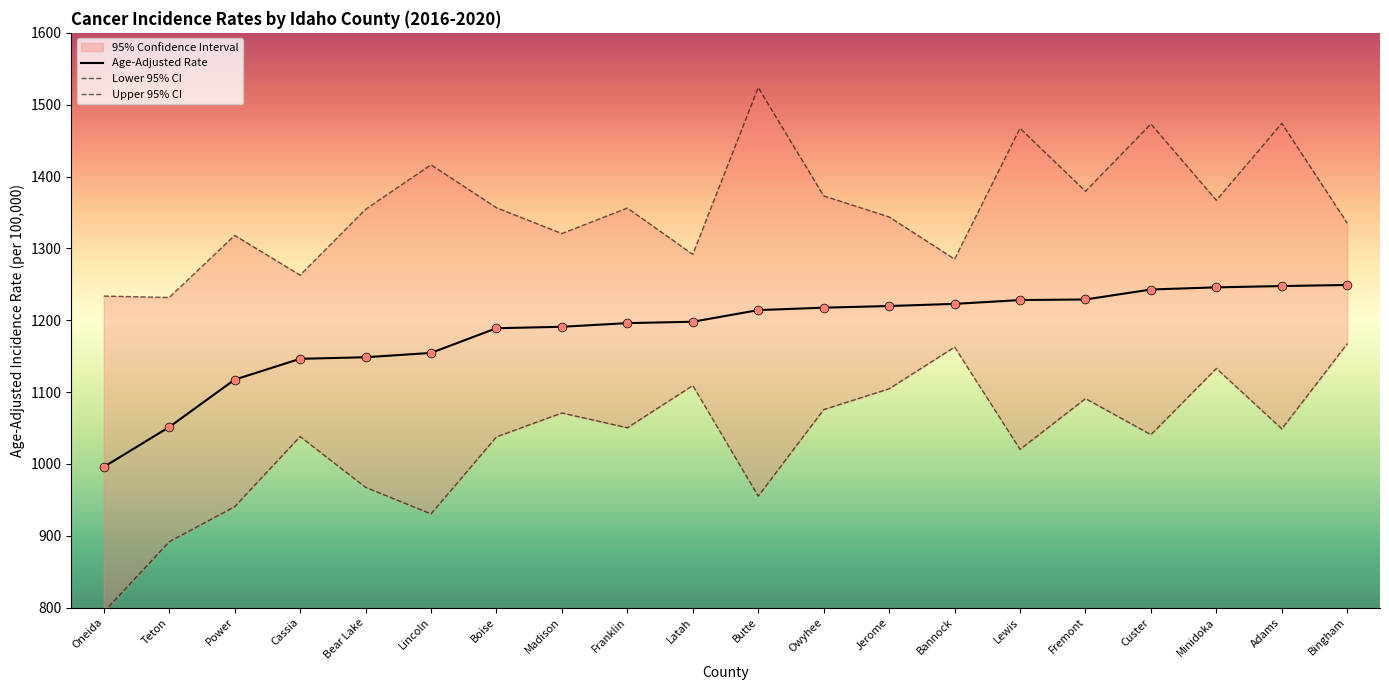

Which series has the largest total across all categories?

Upper 95% CI